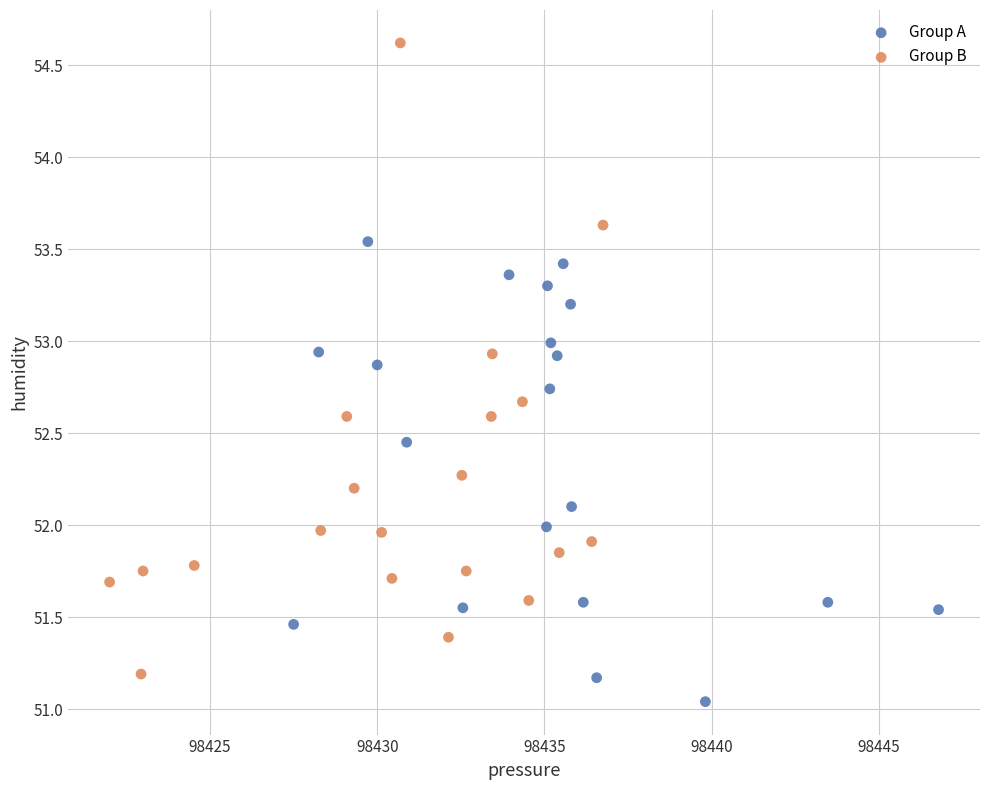

What are all the series names shown in the legend?

Group A, Group B